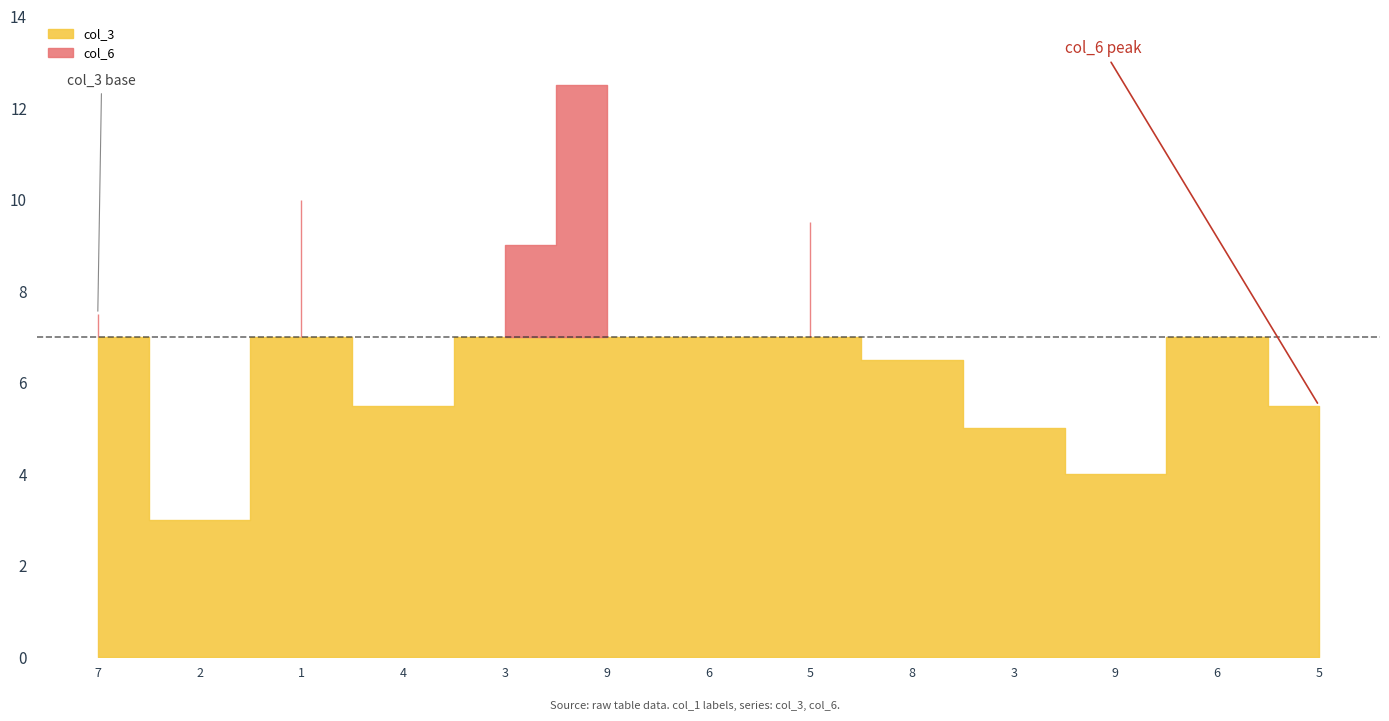

Count the col_7 values in the range 3 to 8.

9